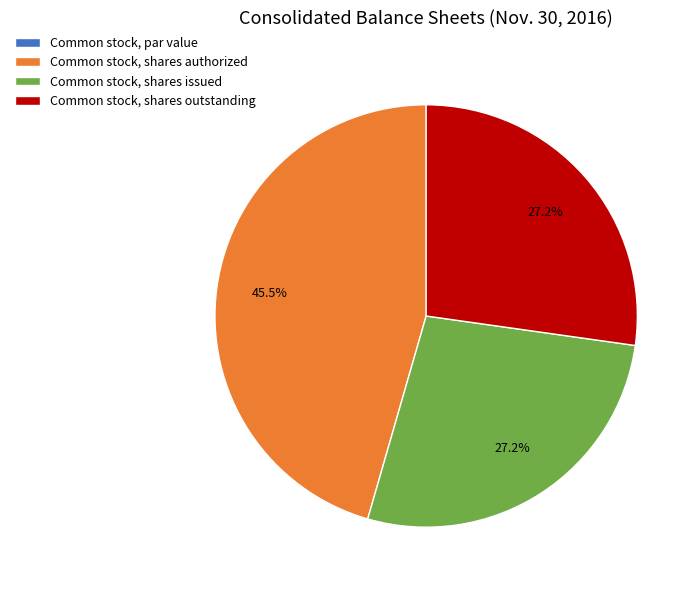

True or false: Common stock, shares outstanding accounts for 19% of the total.

False